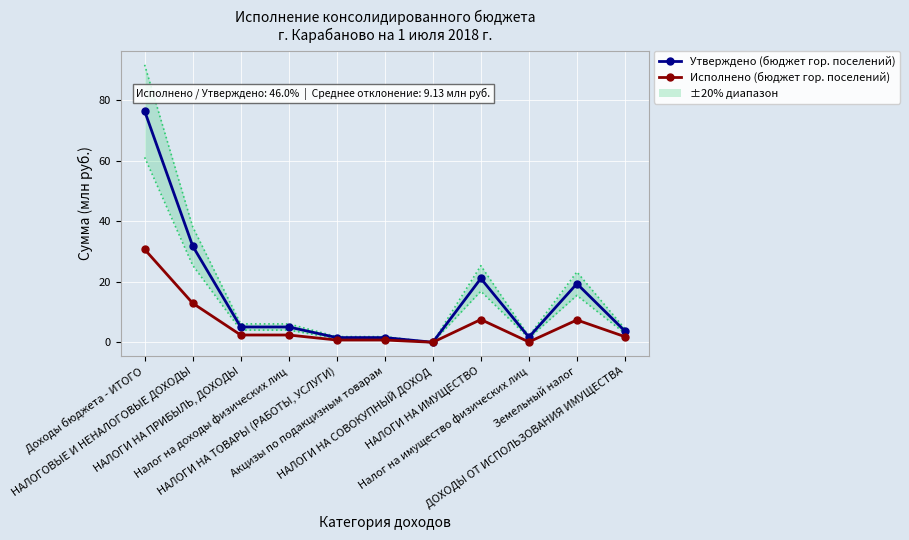

Reading right to left, what are all the values shown in this chart?

Утверждено (бюджет гор. поселений): ДОХОДЫ ОТ ИСПОЛЬЗОВАНИЯ ИМУЩЕСТВА=3.7	Земельный налог=19.4	Налог на имущество физических лиц=1.7	НАЛОГИ НА ИМУЩЕСТВО=21.1	НАЛОГИ НА СОВОКУПНЫЙ ДОХОД=0.0	Акцизы по подакцизным товарам=1.6	НАЛОГИ НА ТОВАРЫ (РАБОТЫ, УСЛУГИ)=1.6	Налог на доходы физических лиц=5.1	НАЛОГИ НА ПРИБЫЛЬ, ДОХОДЫ=5.1	НАЛОГОВЫЕ И НЕНАЛОГОВЫЕ ДОХОДЫ=31.8	Доходы бюджета - ИТОГО=76.4
Исполнено (бюджет гор. поселений): ДОХОДЫ ОТ ИСПОЛЬЗОВАНИЯ ИМУЩЕСТВА=1.9	Земельный налог=7.4	Налог на имущество физических лиц=0.2	НАЛОГИ НА ИМУЩЕСТВО=7.5	НАЛОГИ НА СОВОКУПНЫЙ ДОХОД=0.0	Акцизы по подакцизным товарам=0.8	НАЛОГИ НА ТОВАРЫ (РАБОТЫ, УСЛУГИ)=0.8	Налог на доходы физических лиц=2.4	НАЛОГИ НА ПРИБЫЛЬ, ДОХОДЫ=2.4	НАЛОГОВЫЕ И НЕНАЛОГОВЫЕ ДОХОДЫ=12.9	Доходы бюджета - ИТОГО=30.7